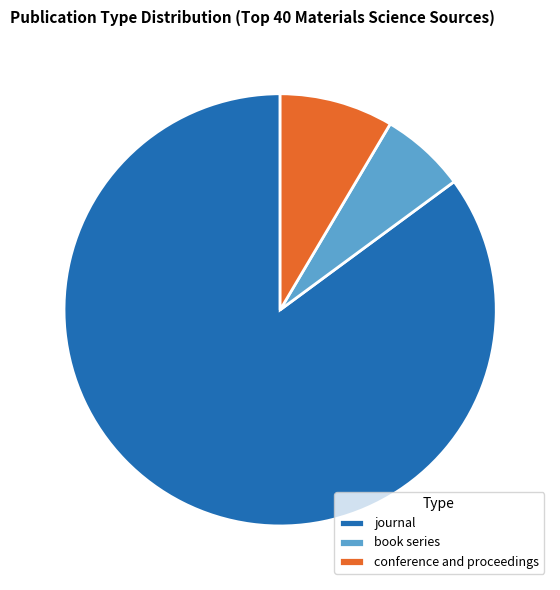

How many segments does this pie chart have?

3